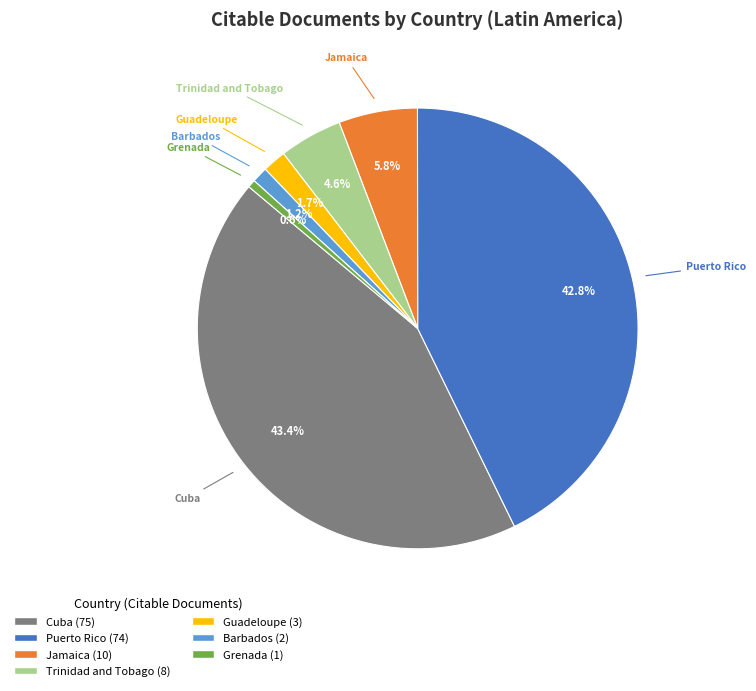

Which slice is the largest?

Cuba